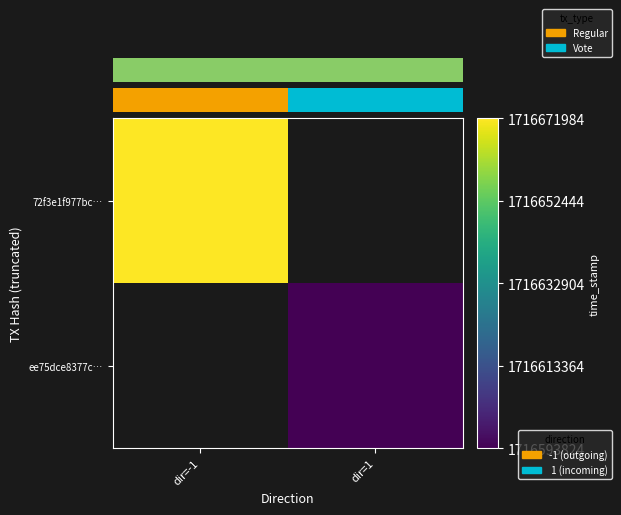

List the series in order of their peak value, lowest first.

72f3e1f977bc…, ee75dce8377c…